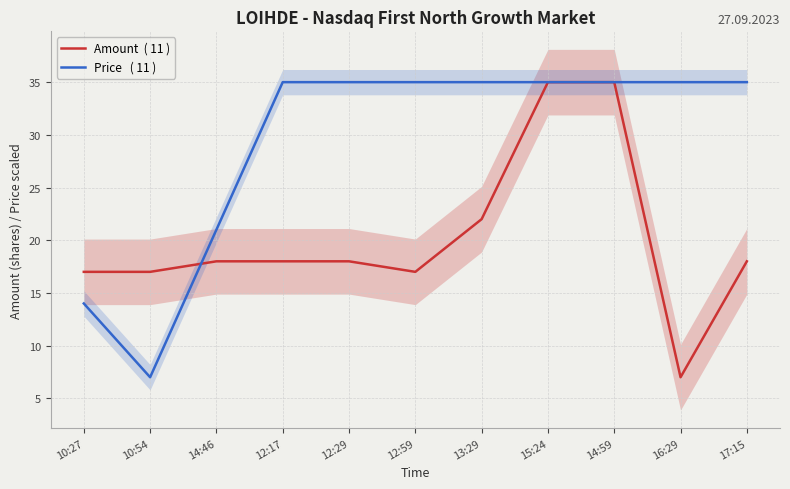

Count the number of categories in the chart.

11